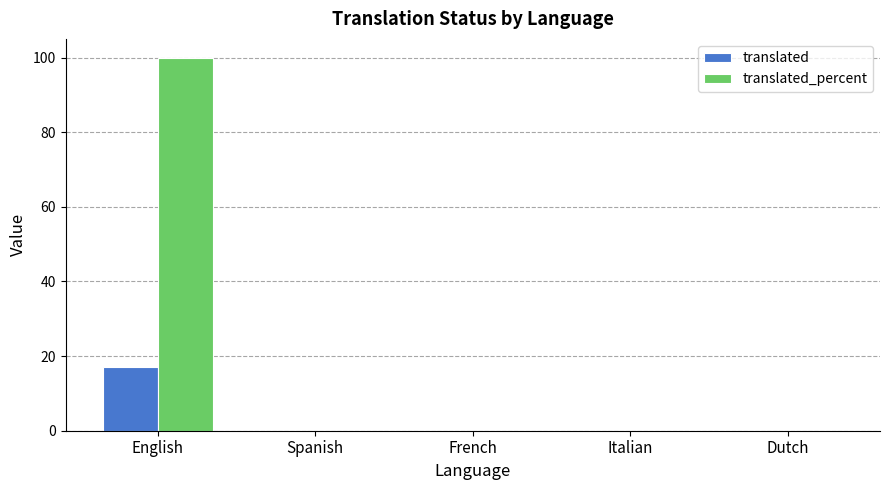

How many groups of bars are there?

5